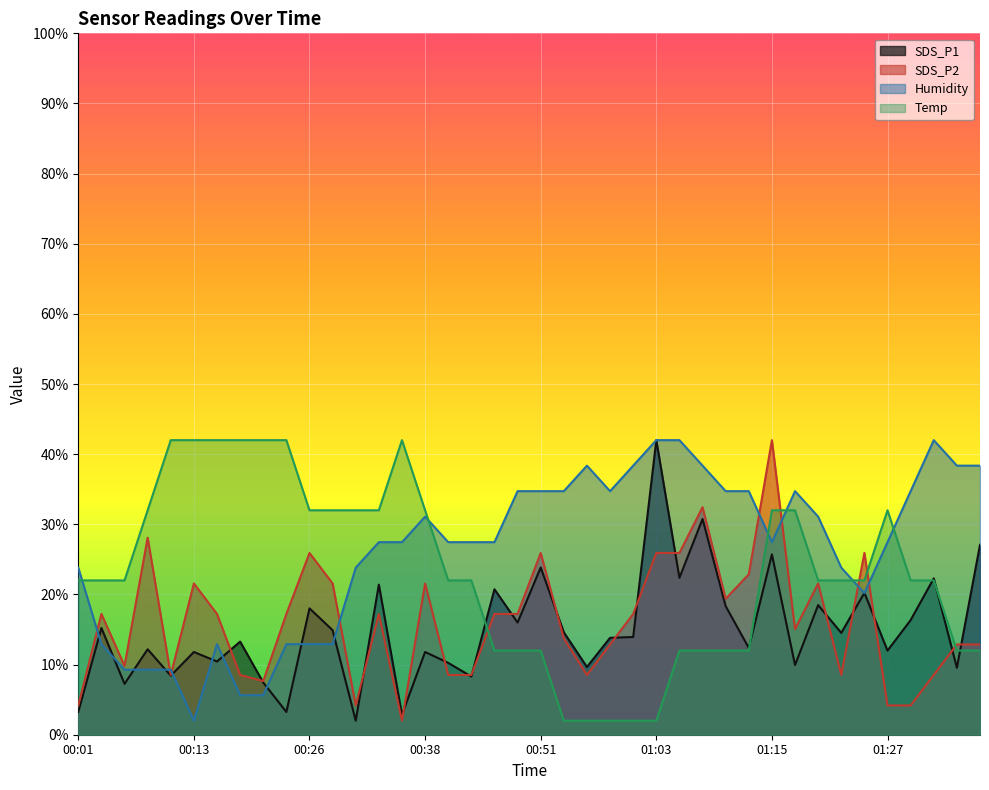

What is the difference between the second highest and second lowest values in the SDS_P1 series?

27.9